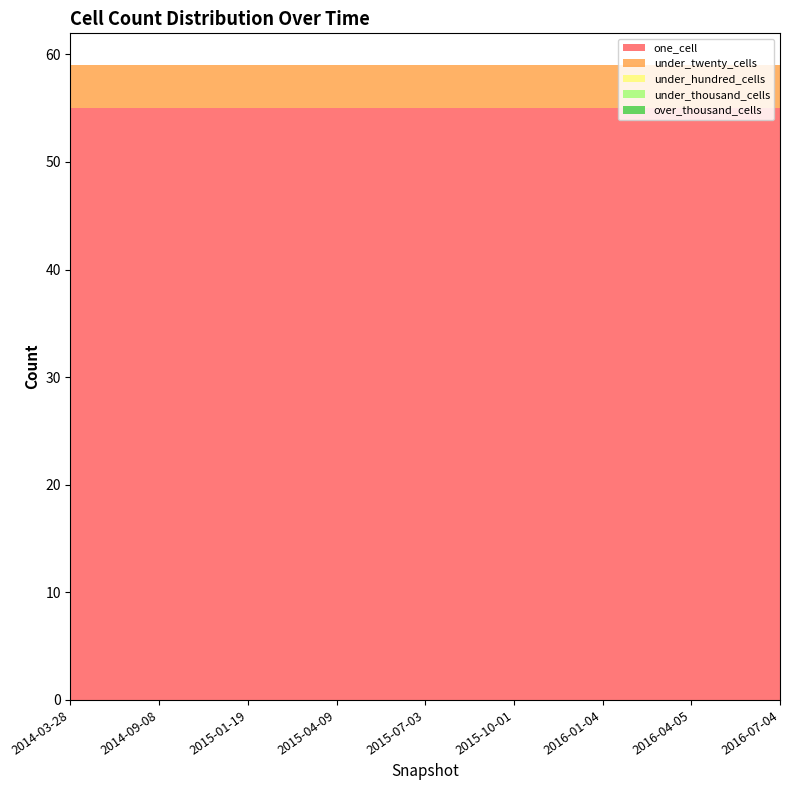

Reading left to right, transcribe all the data shown in this chart.

one_cell: 55	55	55	55	55	55	55	55	55
under_twenty_cells: 4	4	4	4	4	4	4	4	4
under_hundred_cells: 0	0	0	0	0	0	0	0	0
under_thousand_cells: 0	0	0	0	0	0	0	0	0
over_thousand_cells: 0	0	0	0	0	0	0	0	0